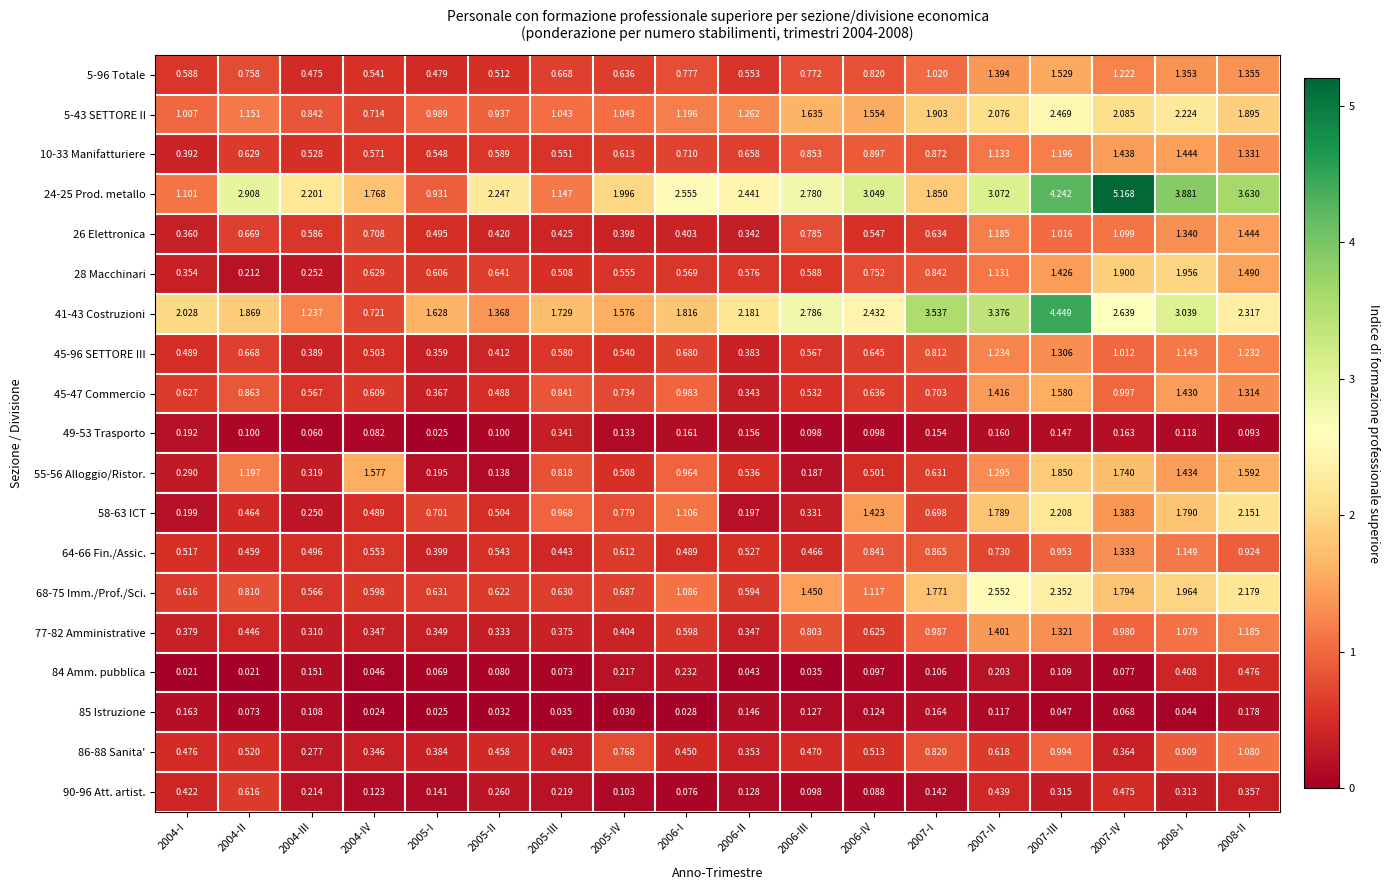

Is the value of 41-43 Costruzioni at 2004-III greater than the value of 26 Elettronica at 2006-IV?

Yes